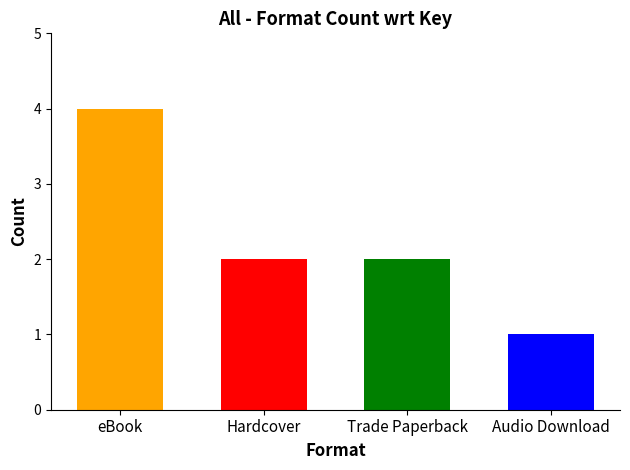

What is the value of the 4th bar from the left?

1